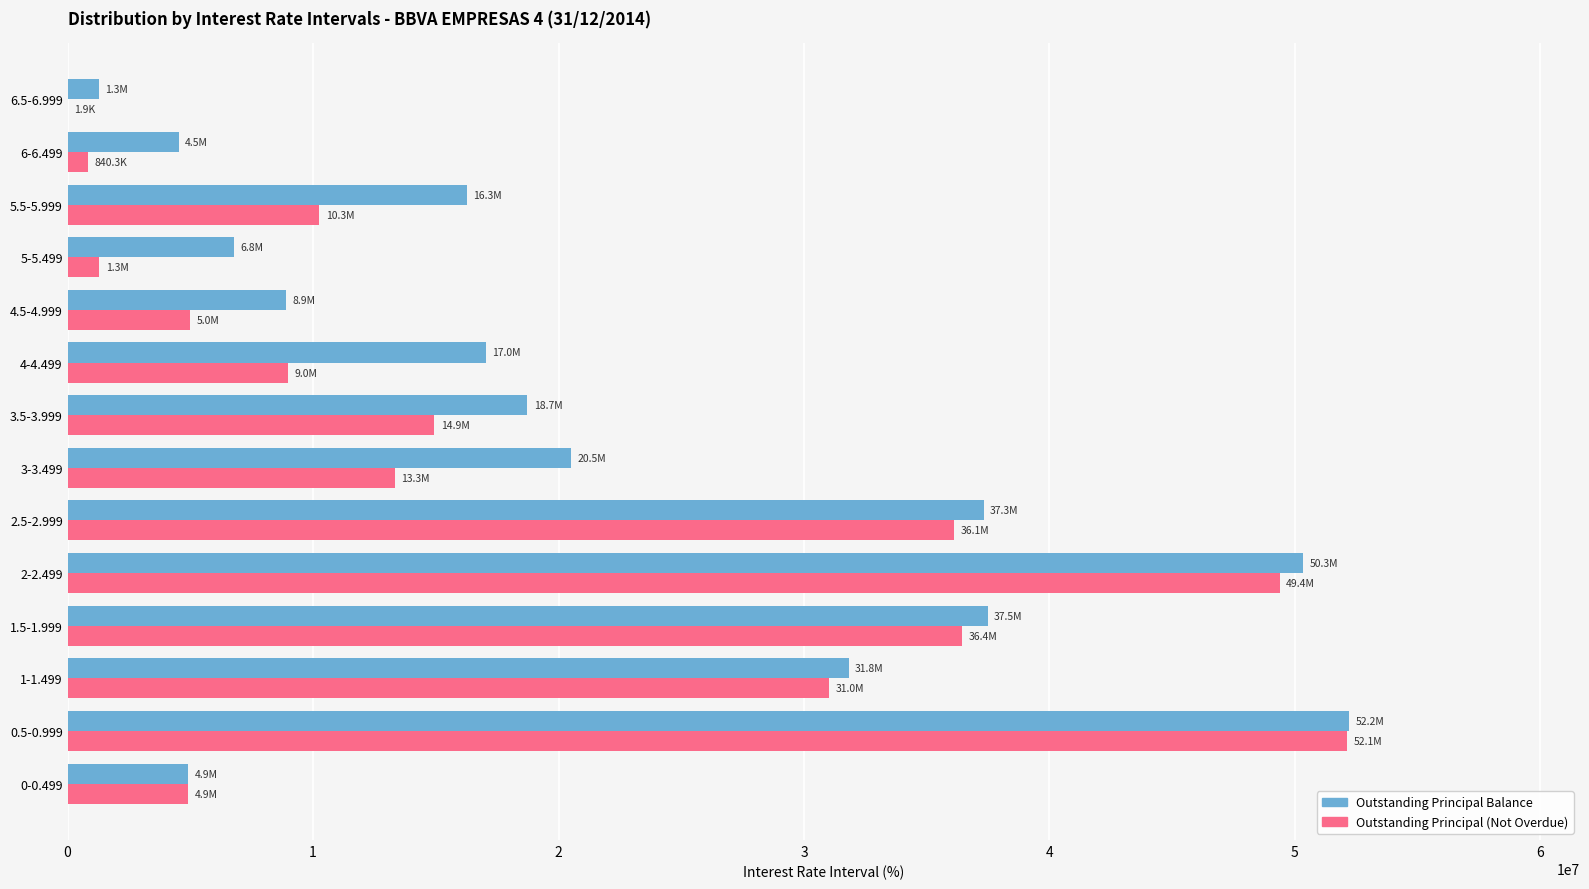

How many series are shown in this chart?

2